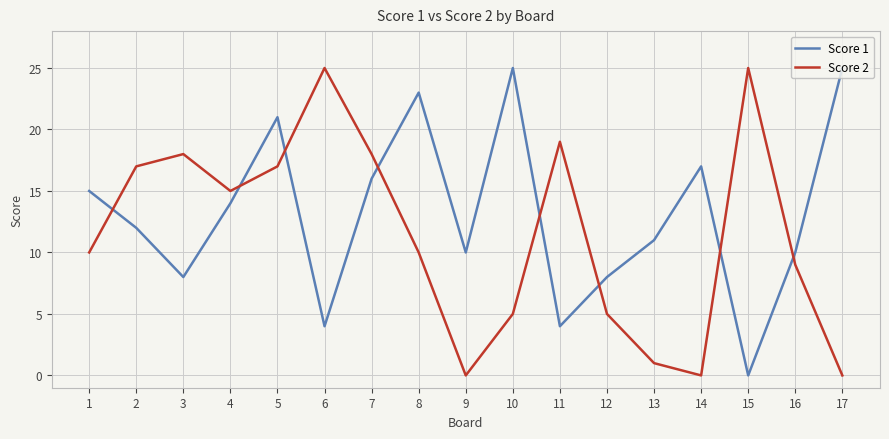

Where is the first local maximum for Score 1?

5